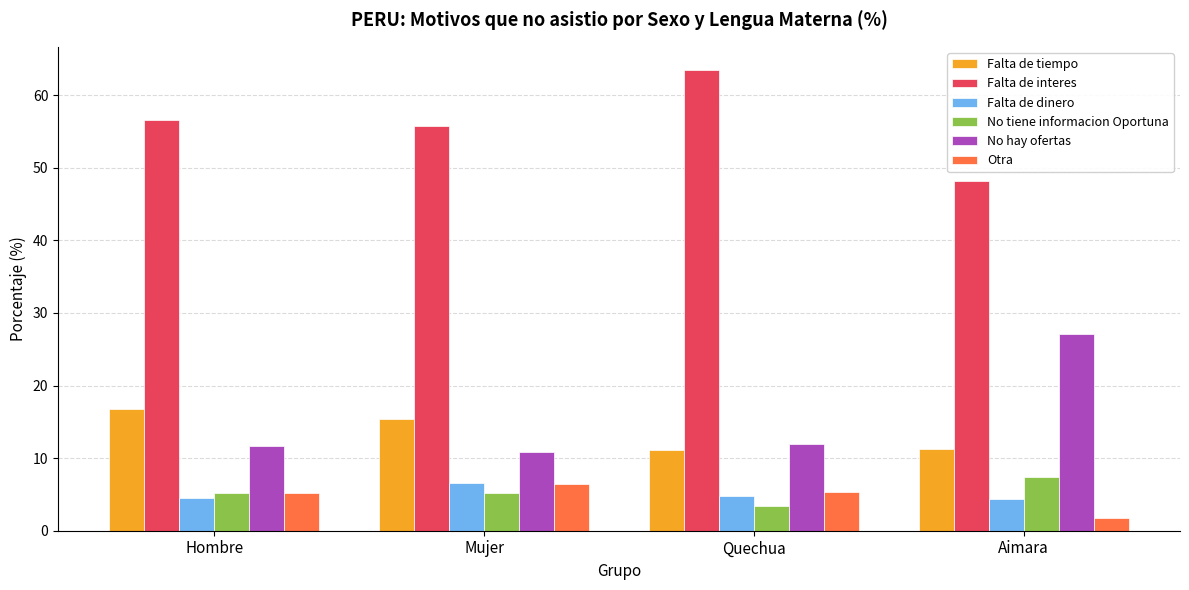

How many distinct data groups are displayed?

6